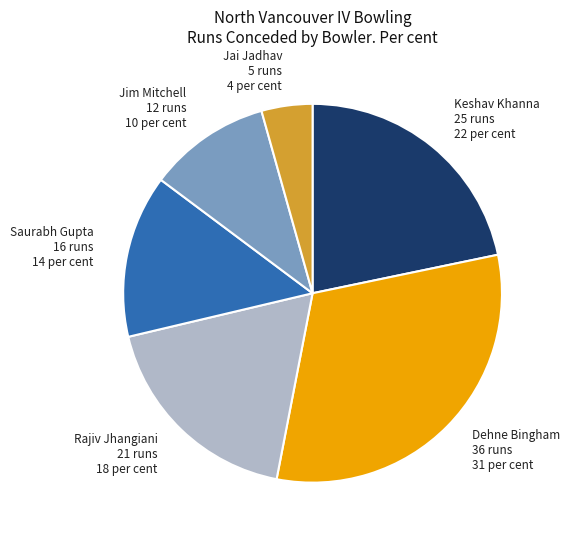

Do Saurabh Gupta 16 runs 14 per cent and Keshav Khanna 25 runs 22 per cent together represent more than half of the pie?

No